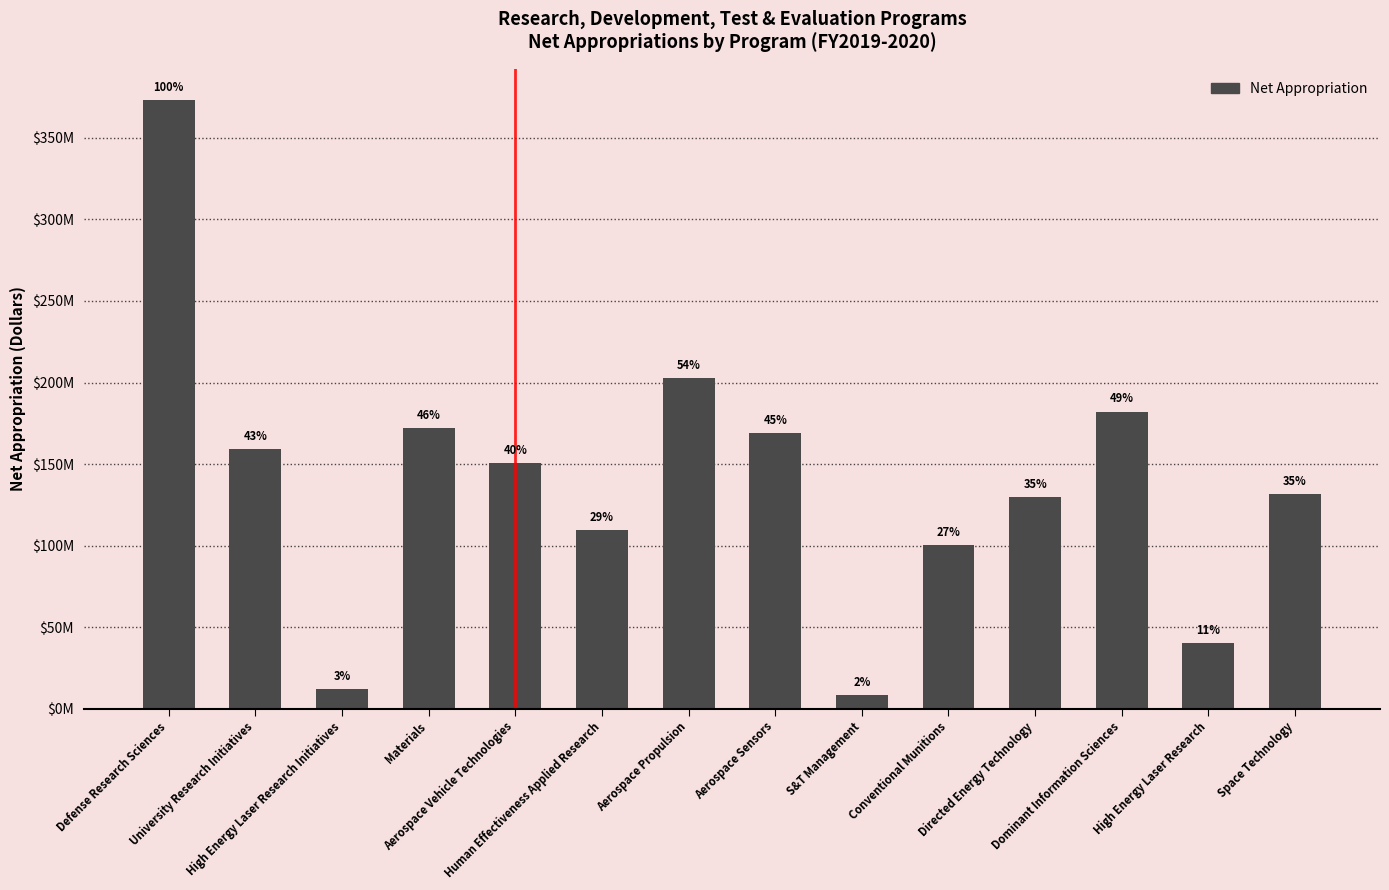

Reading left to right, list all the values displayed in this chart.

373502000	159073000	12102589	172108810	150608503	109590368	202630343	168871735	8288000	100572519	129578977	182221141	40399560	131340792